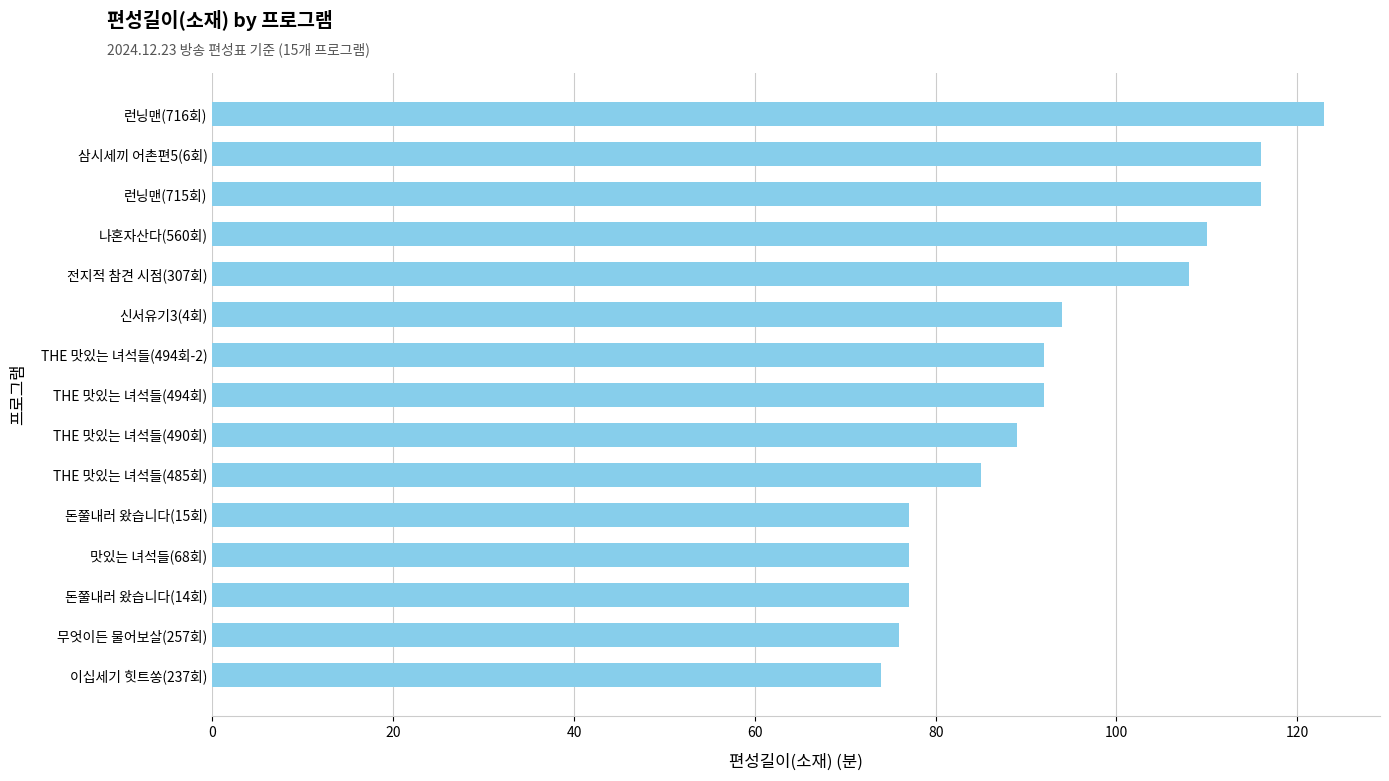

What is the change in value from 맛있는 녀석들(68회) to 삼시세끼 어촌편5(6회)?

+39